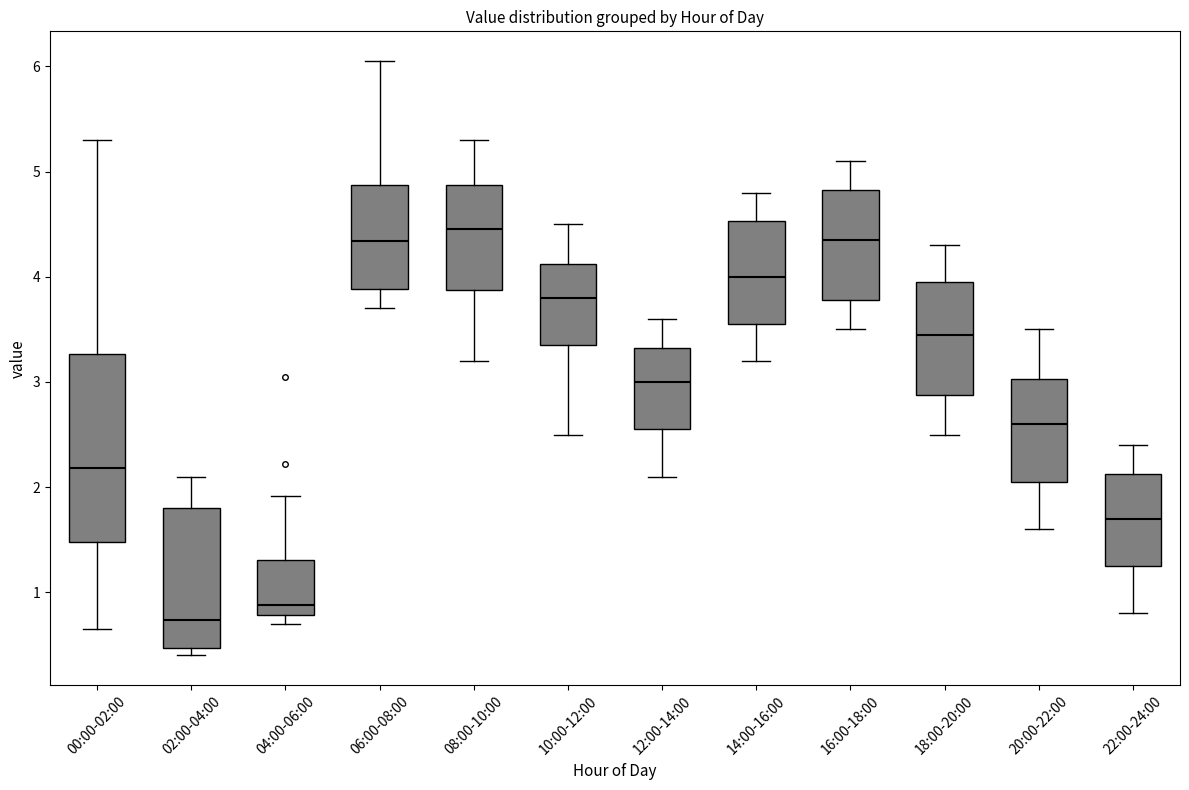

Where does the upper whisker of the box for 04:00-06:00 end on the y-axis? The values are not printed on the chart, so give them approximately, as read against the axis.

1.9